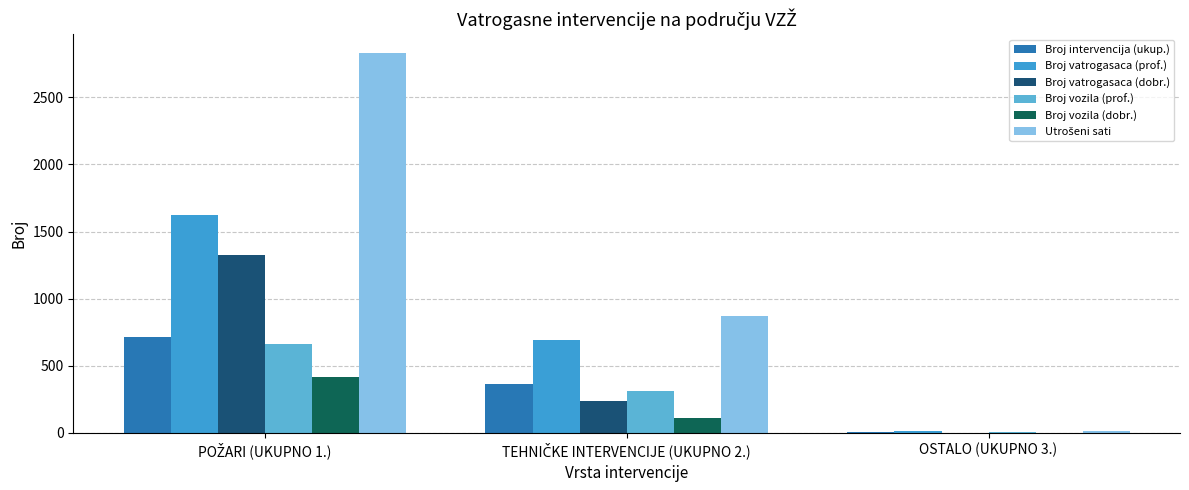

How many values in Broj vatrogasaca (dobr.) are above zero?

2